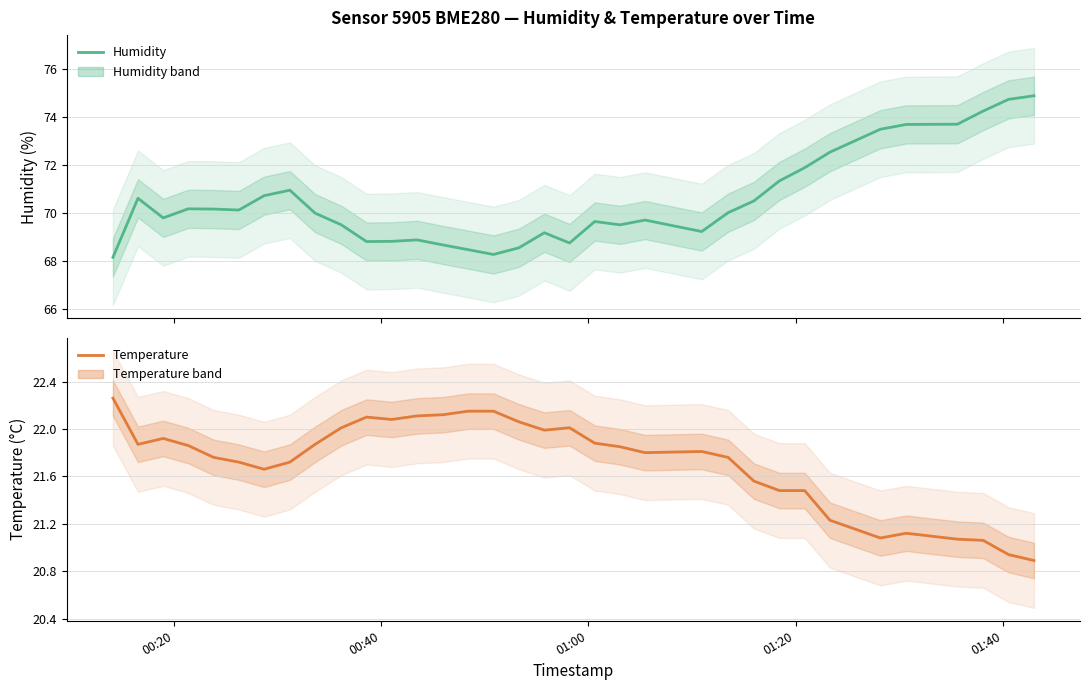

How many interior local valleys does the Humidity series have?

7